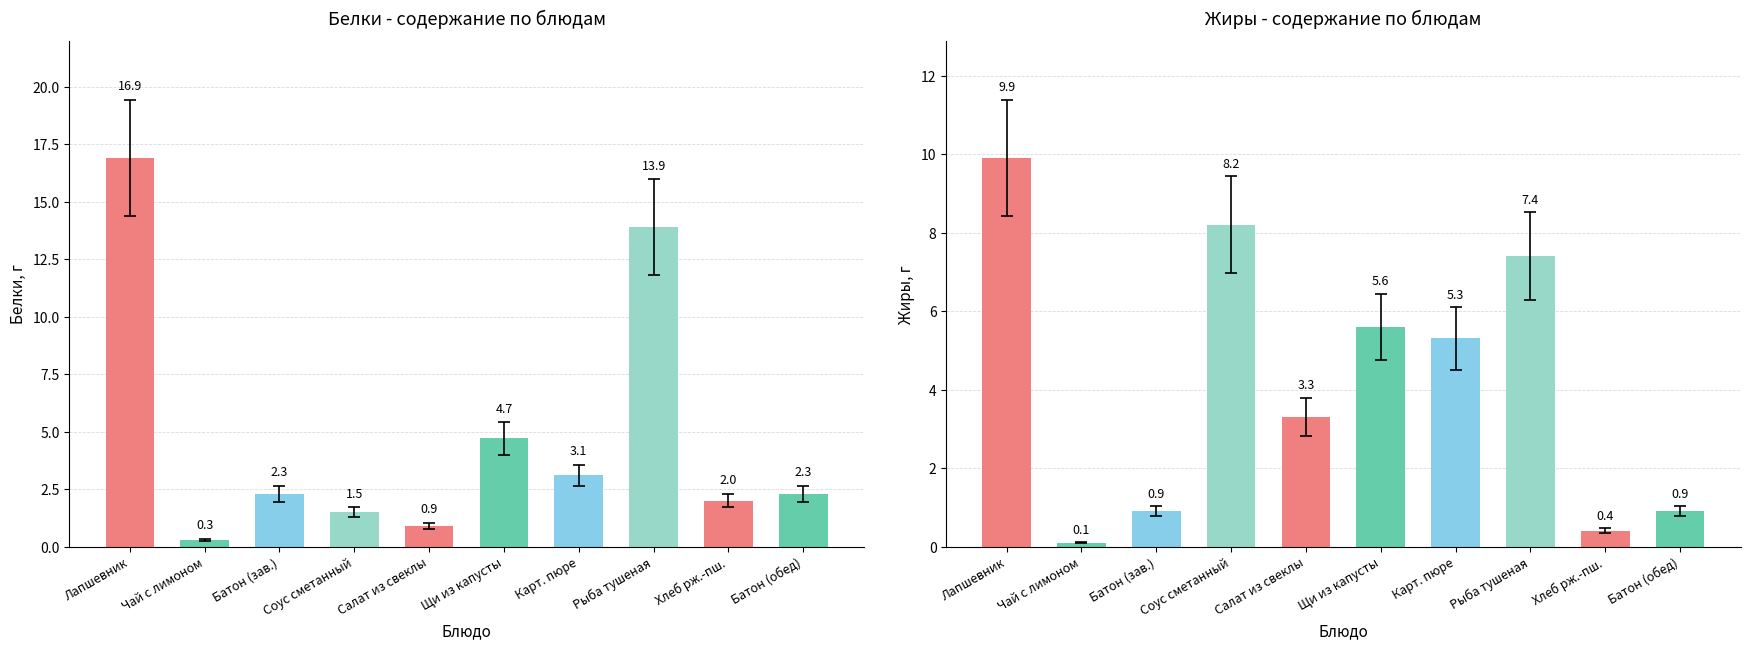

How many bars are there in each group?

2